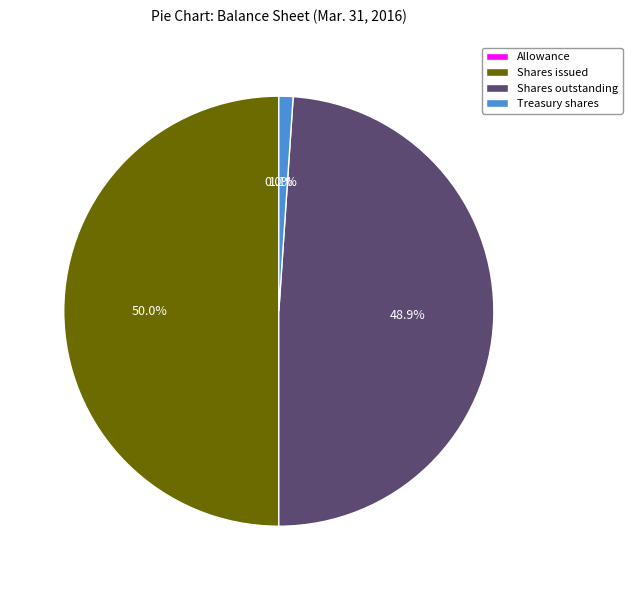

What percentage is NOT represented by Shares issued?

50.0%